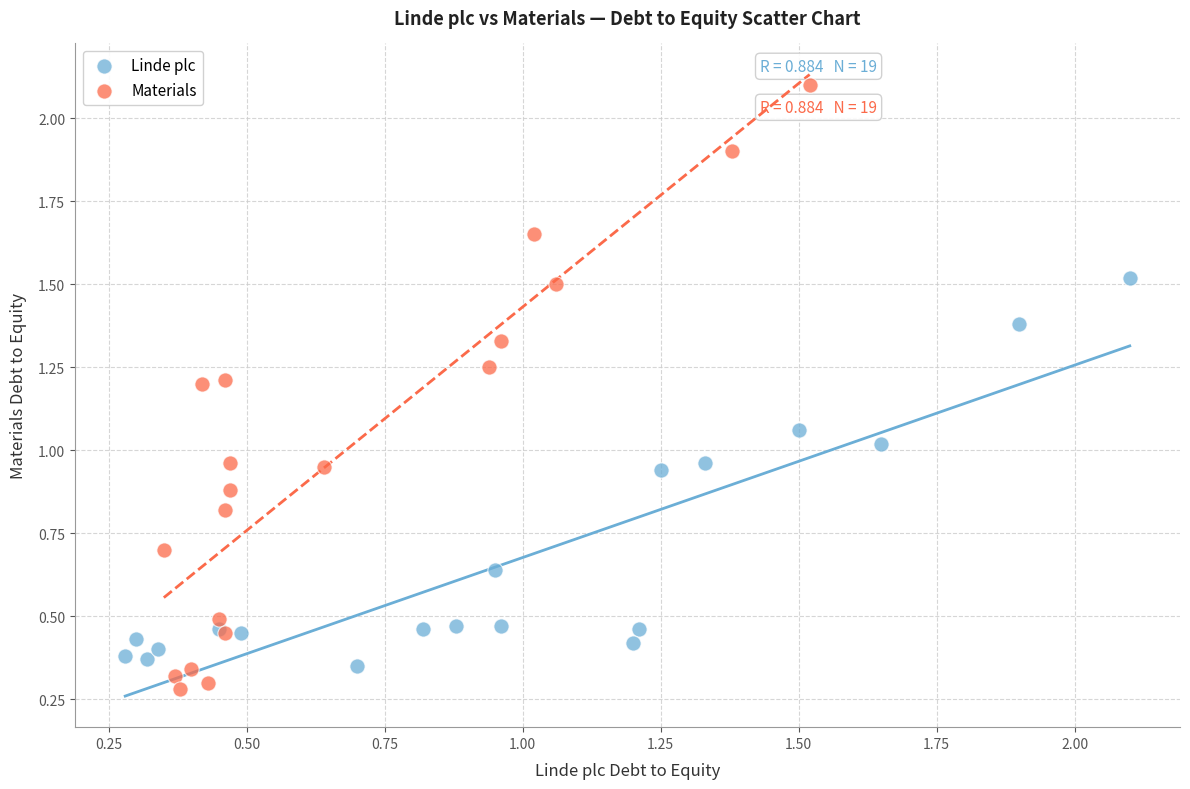

Which series has the widest spread of Y values?

Materials